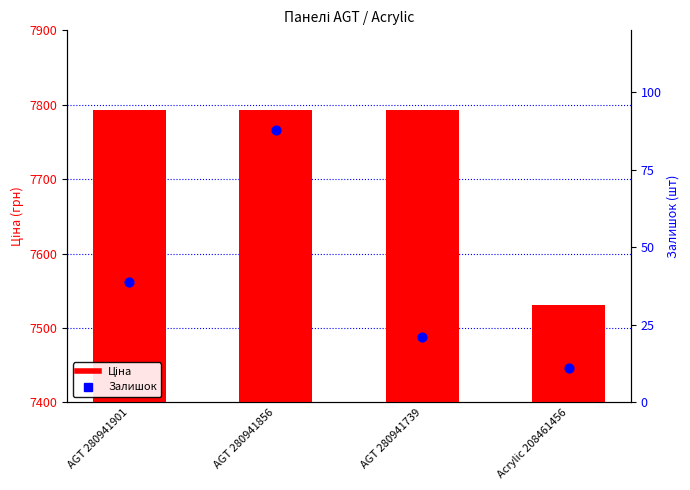

Is the value of Залишок at Acrylic 208461456 greater than the value of Ціна at AGT 280941739?

No